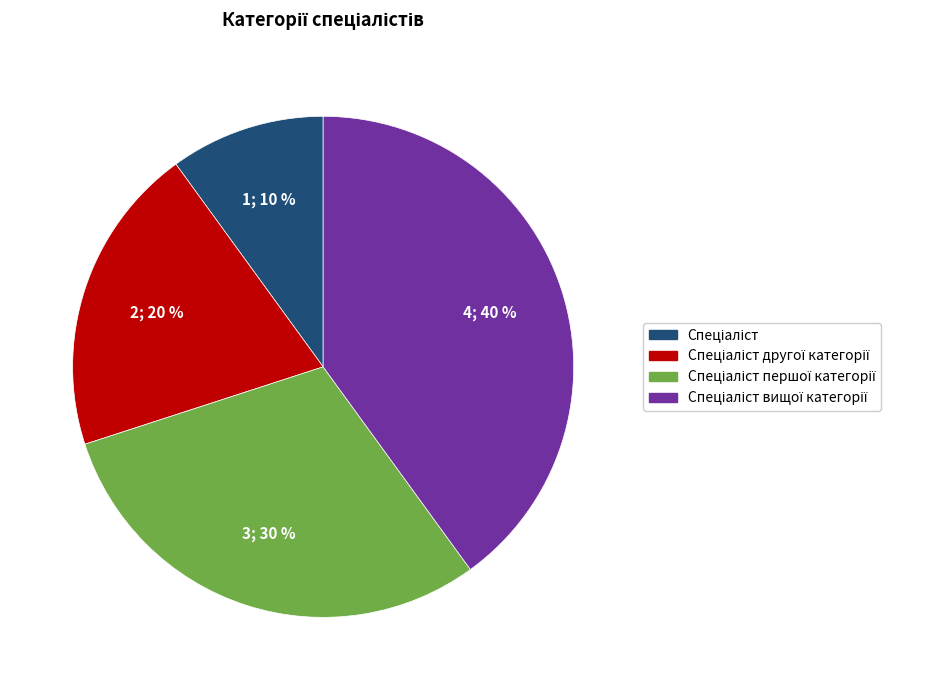

To the nearest percent, what is the difference between the largest and smallest slice percentages?

30%